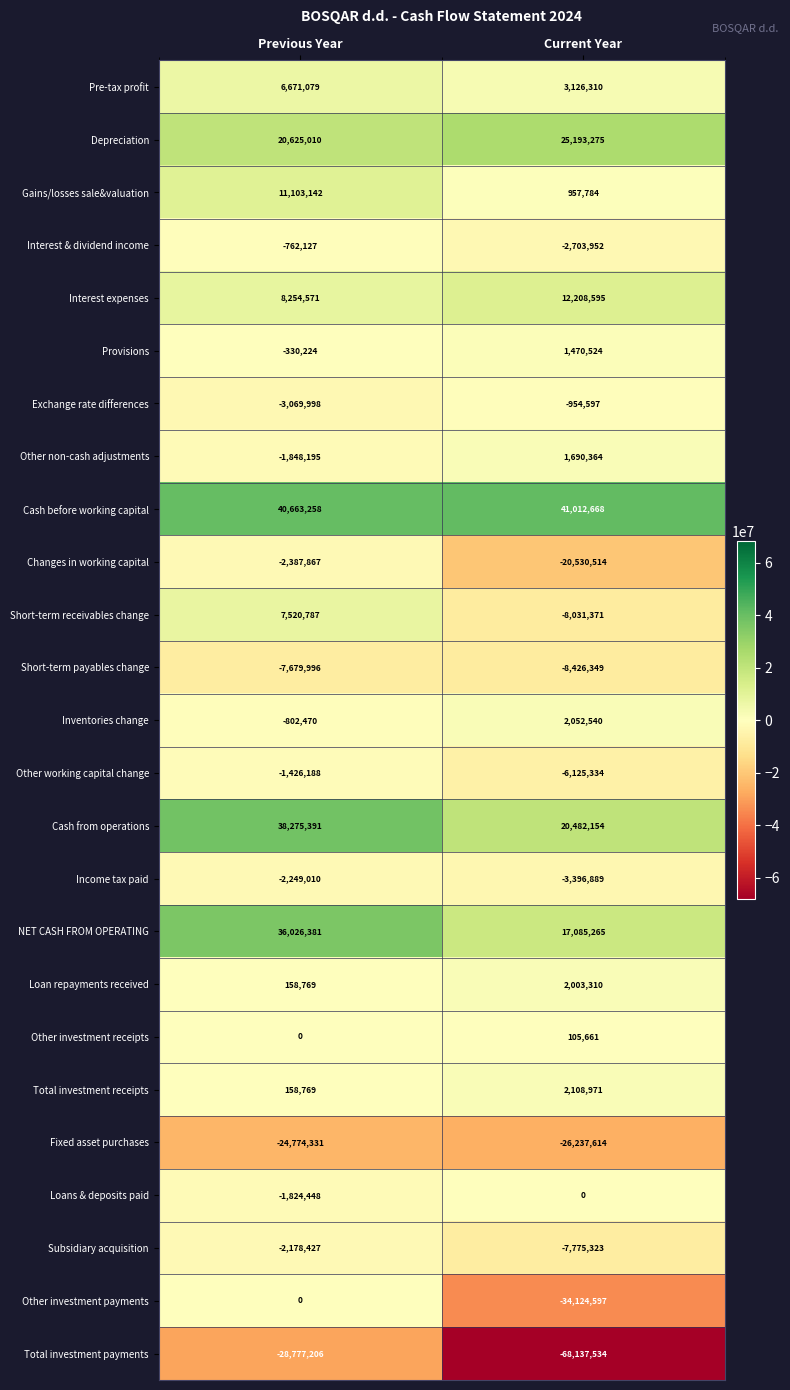

Which series has the largest total across all categories?

Cash before working capital